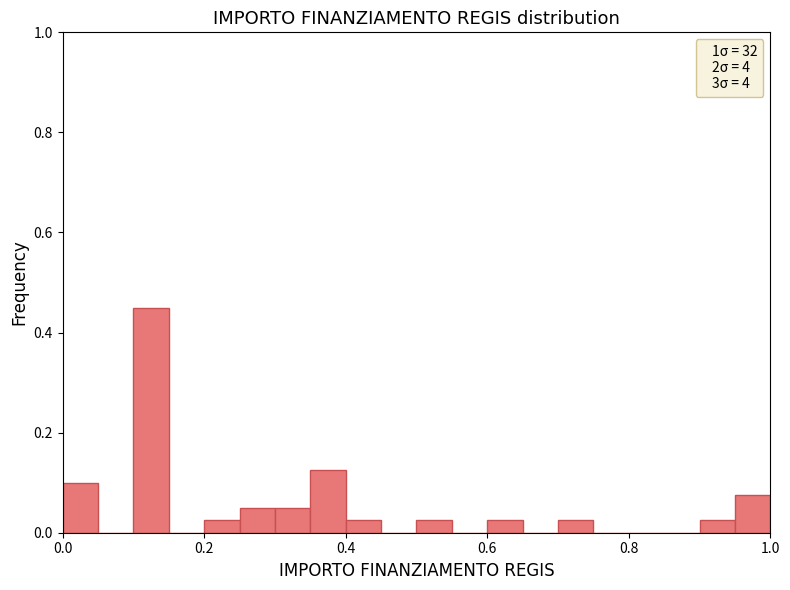

Read against the x-axis, roughly where is the centre of the tallest bar?

0.12